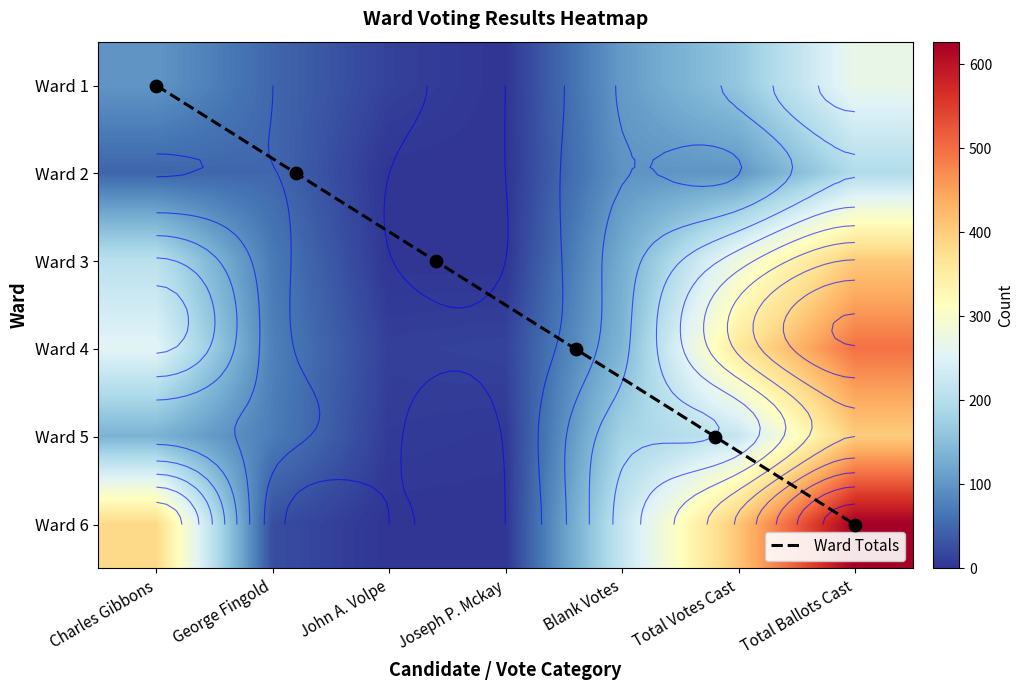

Is the value of Ward 3 at Joseph P. Mckay greater than the value of Ward 1 at Total Votes Cast?

No